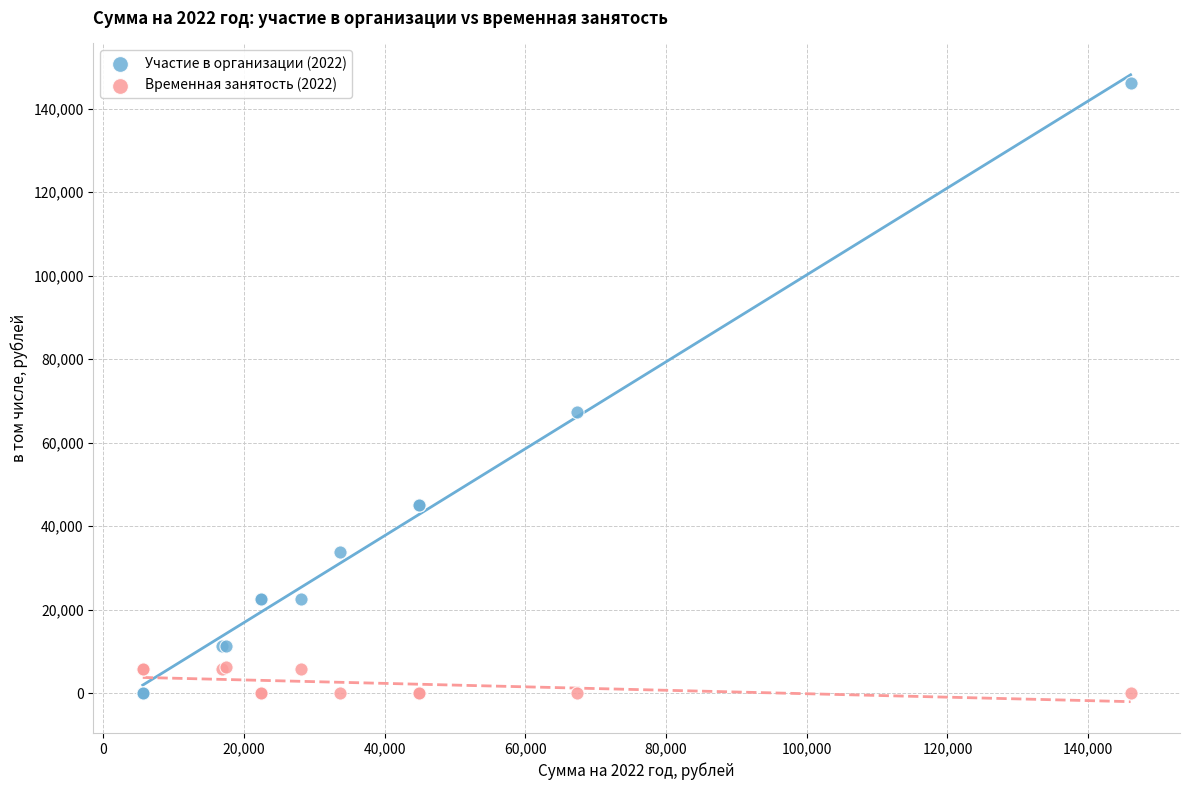

Across all series, what Y value is closest to 73011?

67390.5